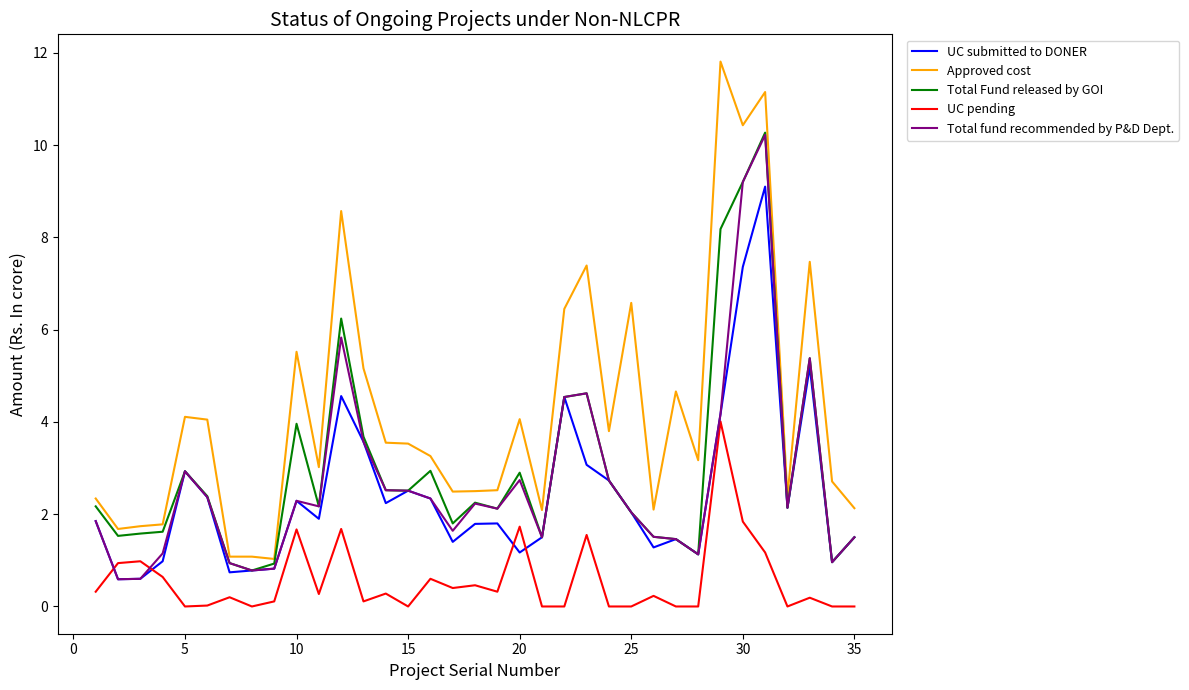

Which series has the largest range (max minus min)?

Approved cost